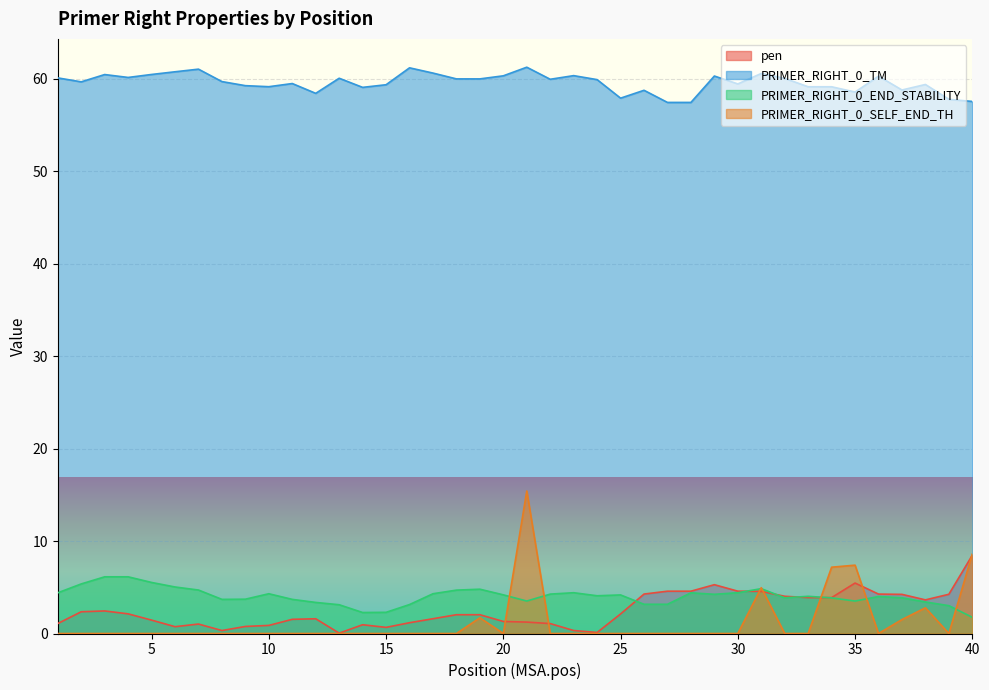

Is the value of pen at 36 greater than the value of PRIMER_RIGHT_0_END_STABILITY at 29?

Yes